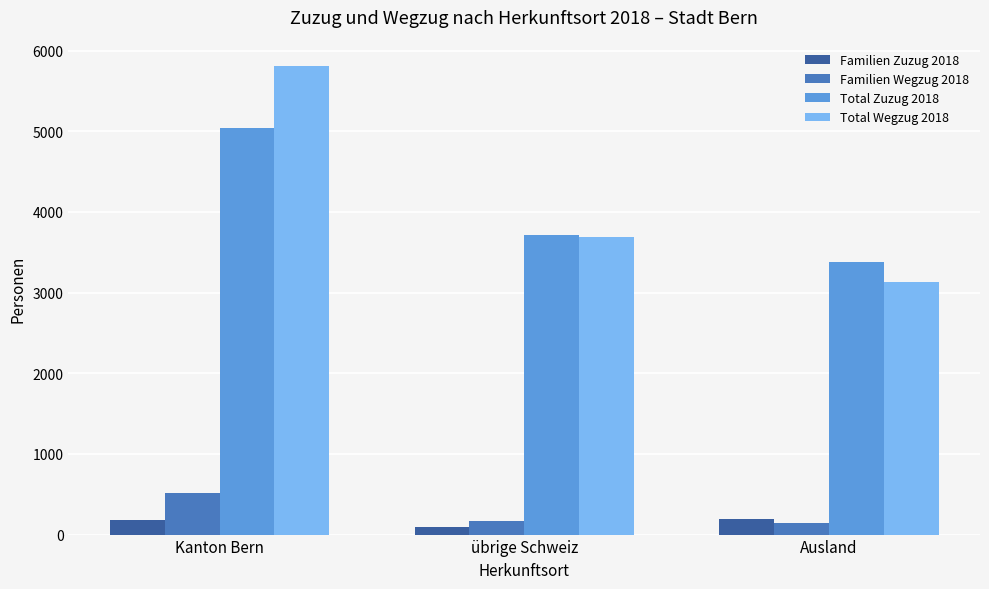

What is the average value of the Familien Wegzug 2018 series?

275